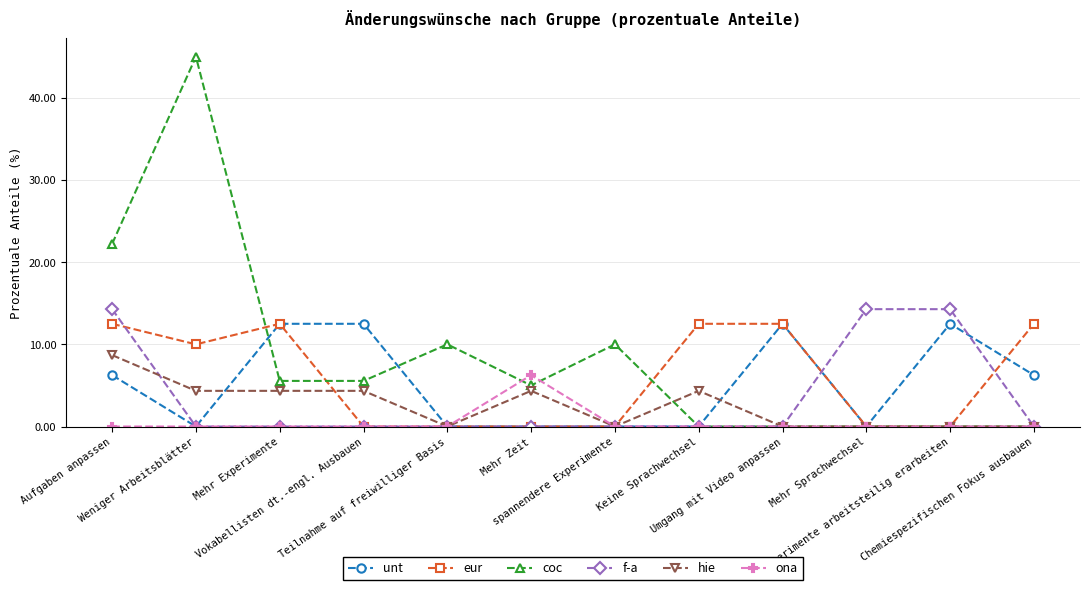

What is the difference between the second highest and minimum values in the hie series?

4.3